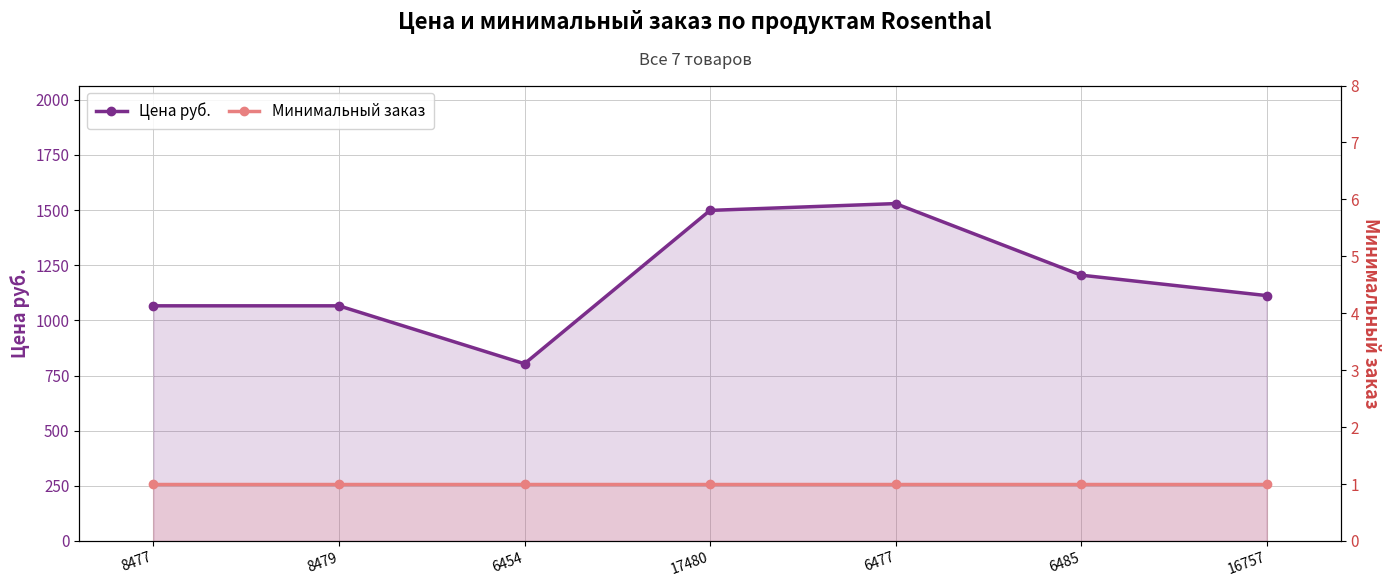

Where does the Цена руб. series first go above 1112?

17480